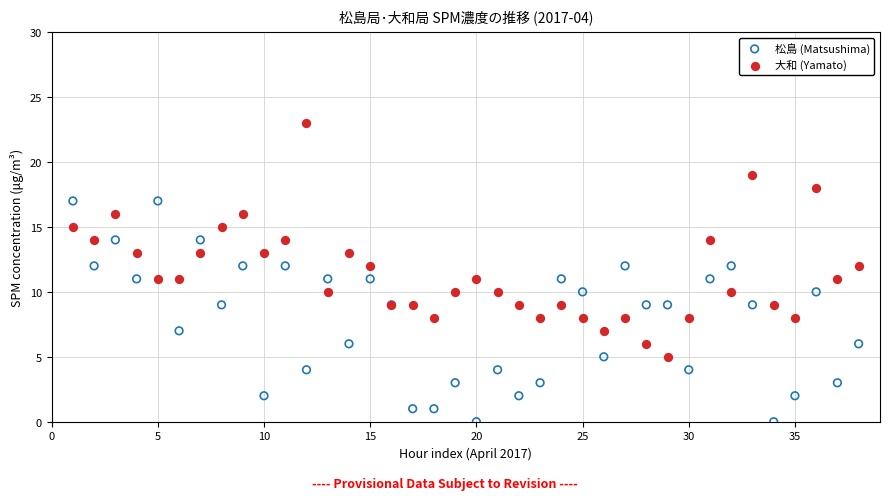

Which series reaches the minimum Y coordinate?

松島 (Matsushima)